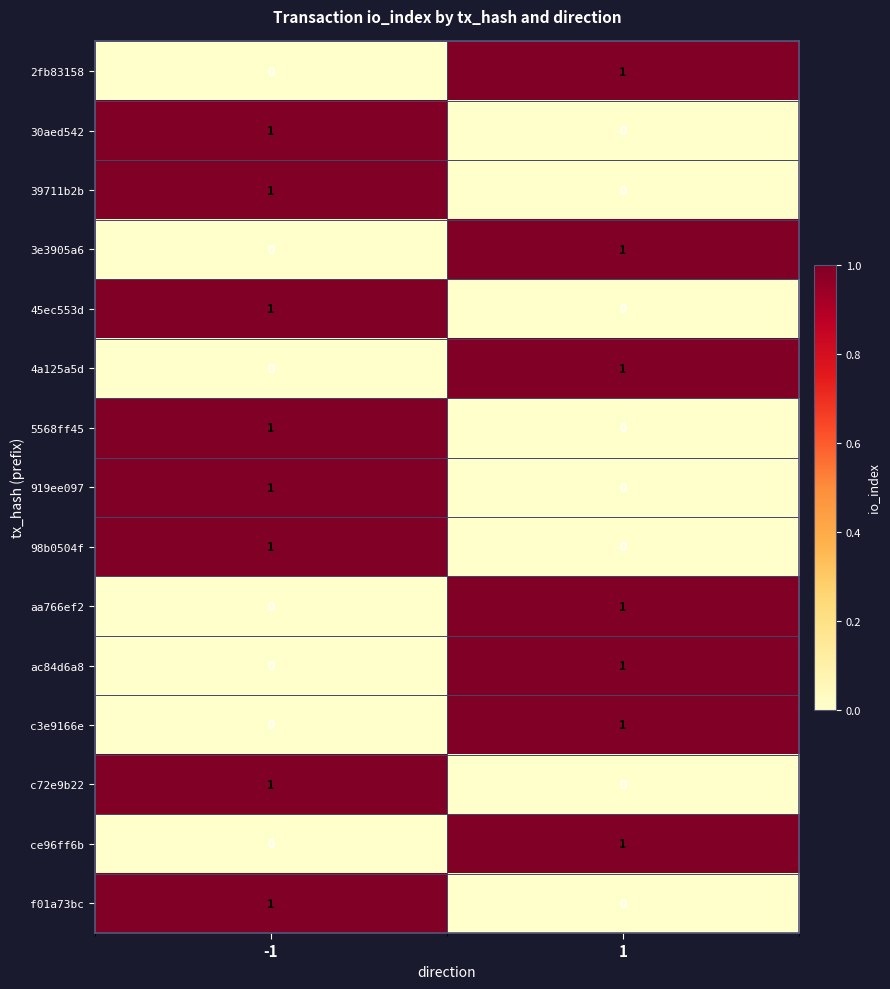

Is it true that 919ee097 equals 1 at 1?

False